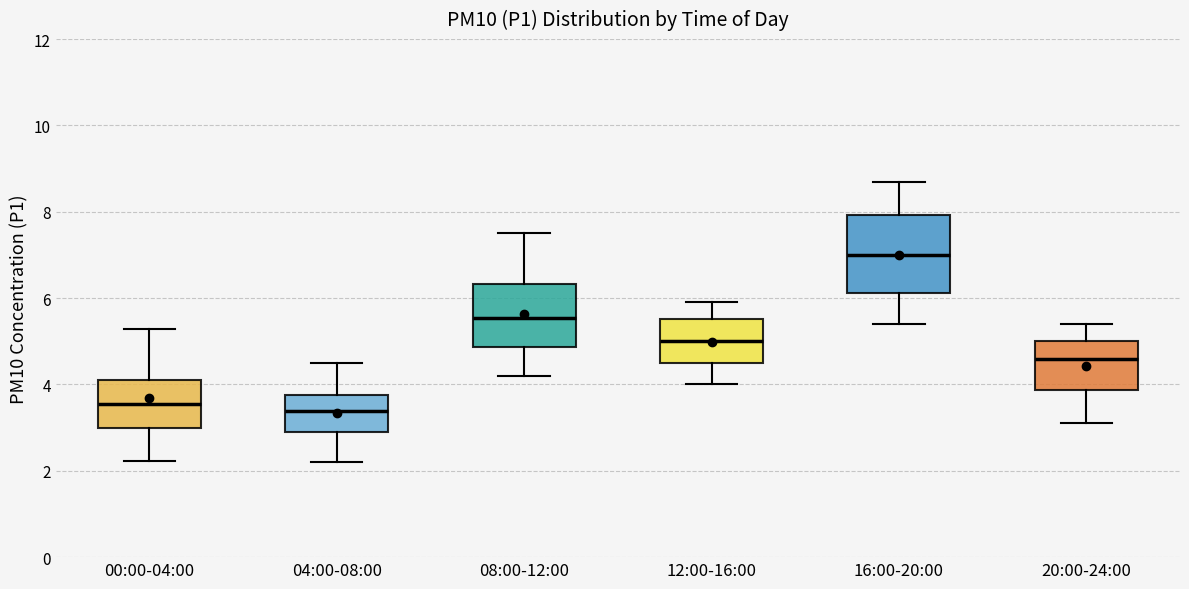

Comparing the boxes themselves (not the whiskers), which one is the tallest?

16:00-20:00